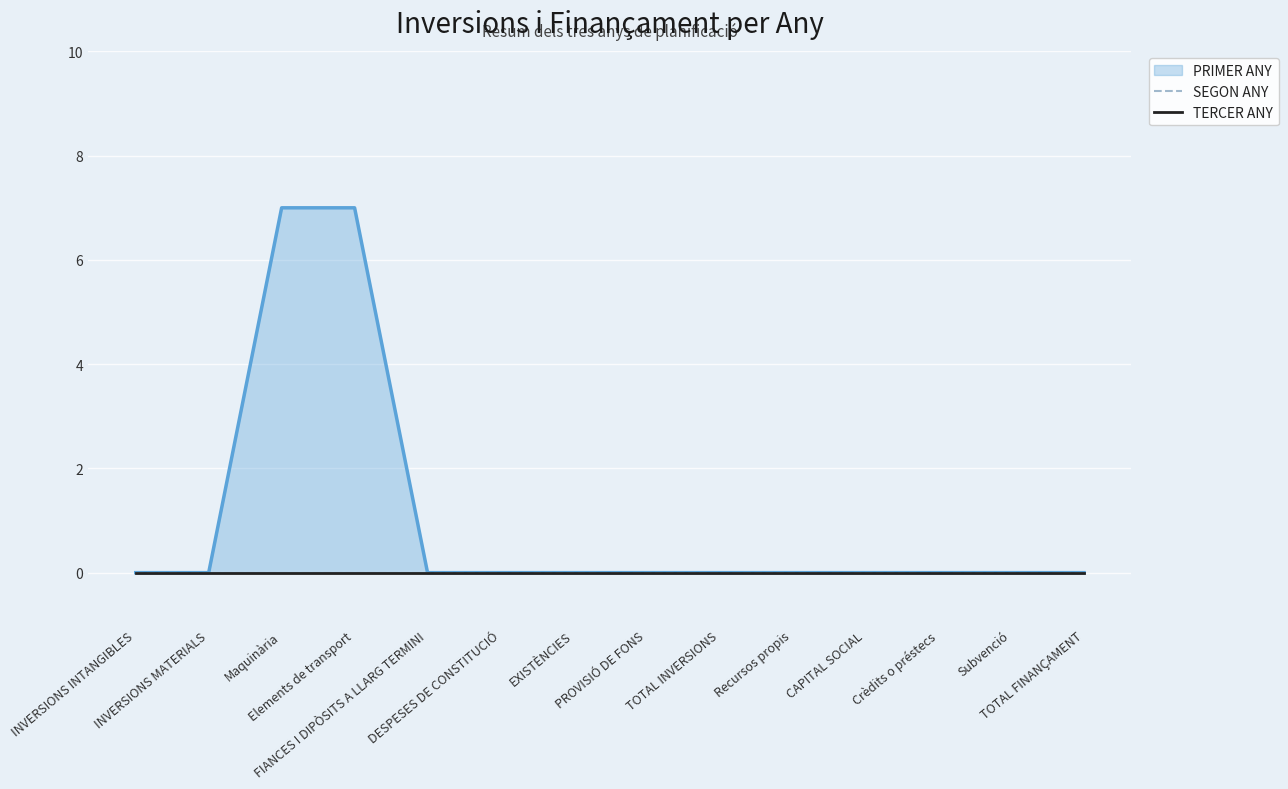

True or false: PRIMER ANY and SEGON ANY intersect in this chart.

False